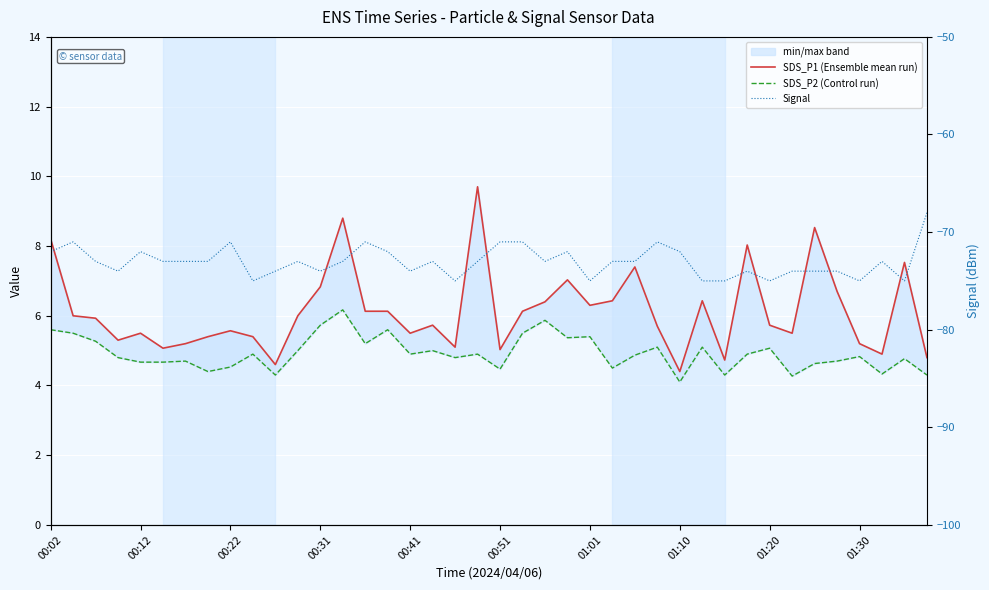

True or false: SDS_P2 (Control run) and SDS_P1 (Ensemble mean run) intersect in this chart.

False